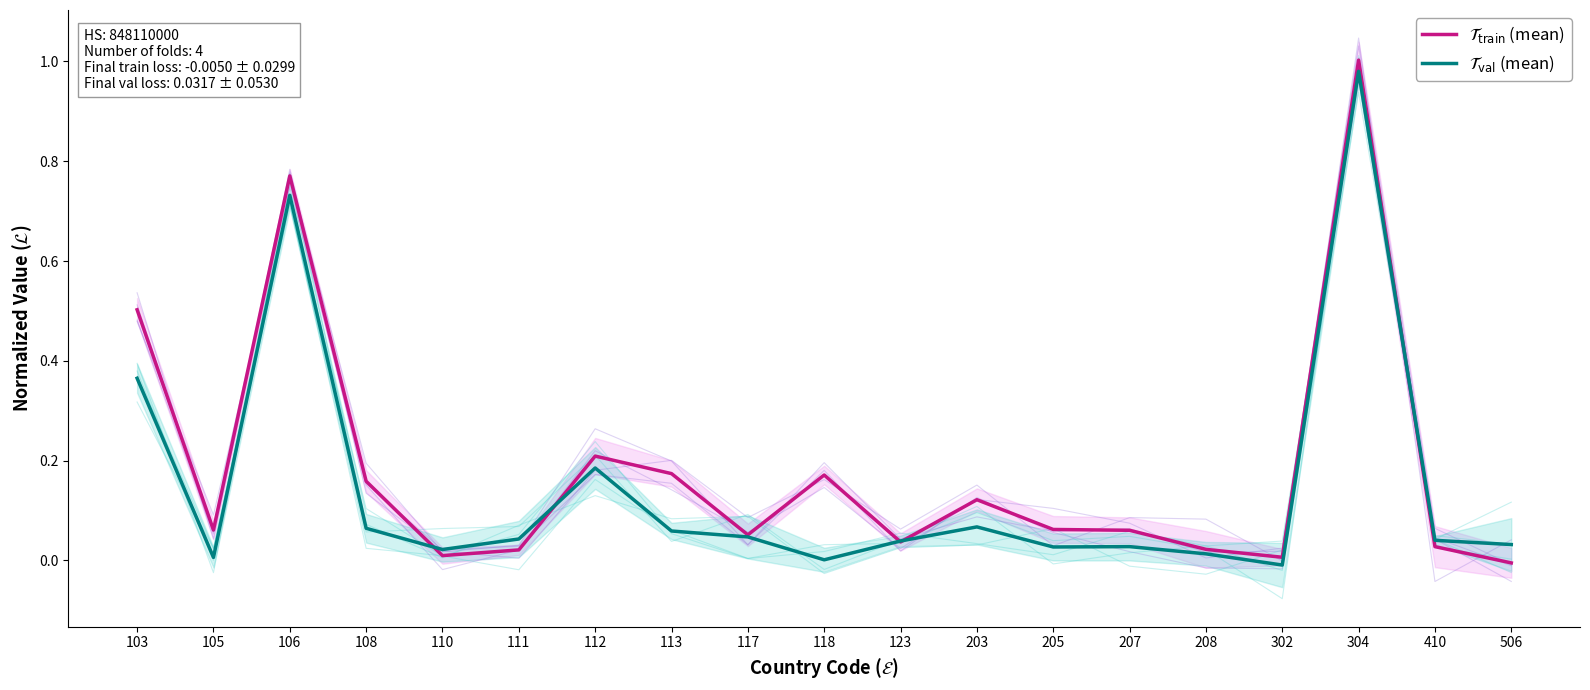

The $\mathcal{T}_{\mathrm{train}}$ (mean) series shows 0.2 at 108. True or false?

True